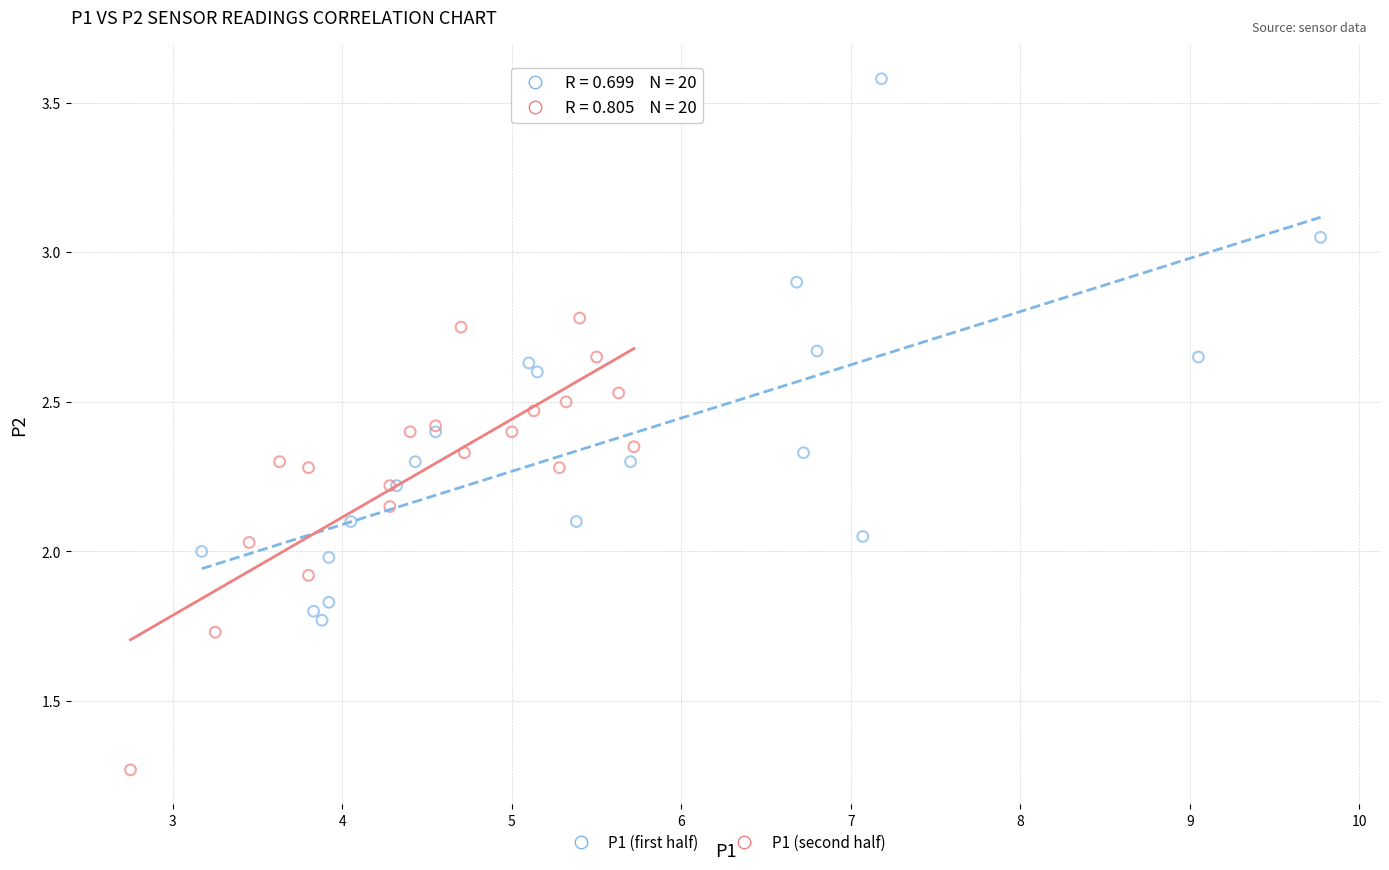

Which series reaches the minimum Y coordinate?

P1 (second half)